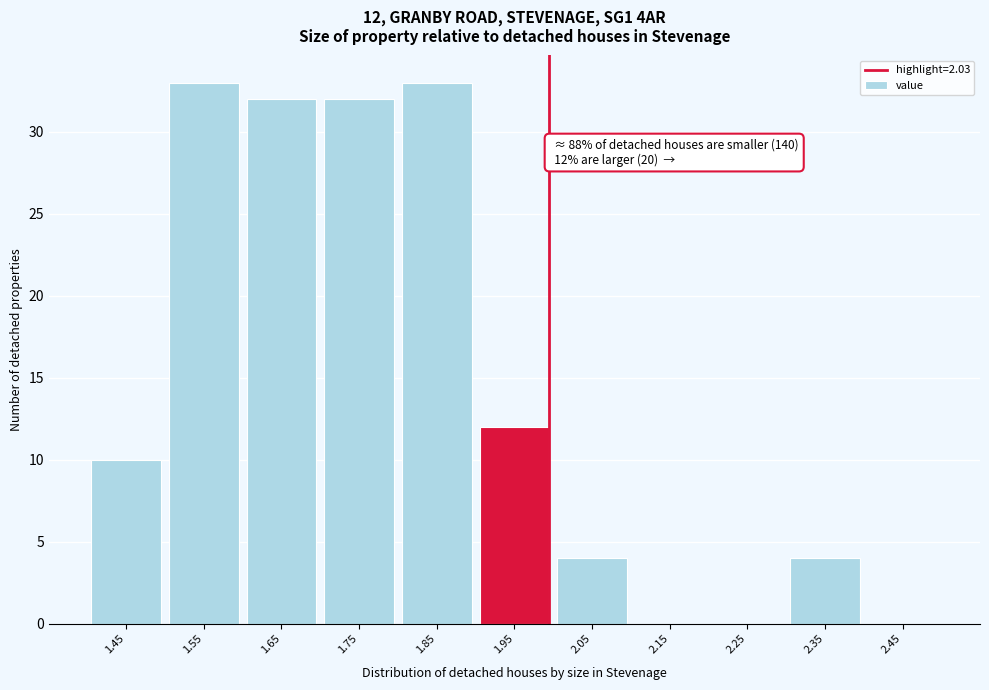

Reading left to right, list all the values displayed in this chart.

1.45=10	1.55=33	1.65=32	1.75=32	1.85=33	1.95=12	2.05=4	2.15=0	2.25=0	2.35=4	2.45=0